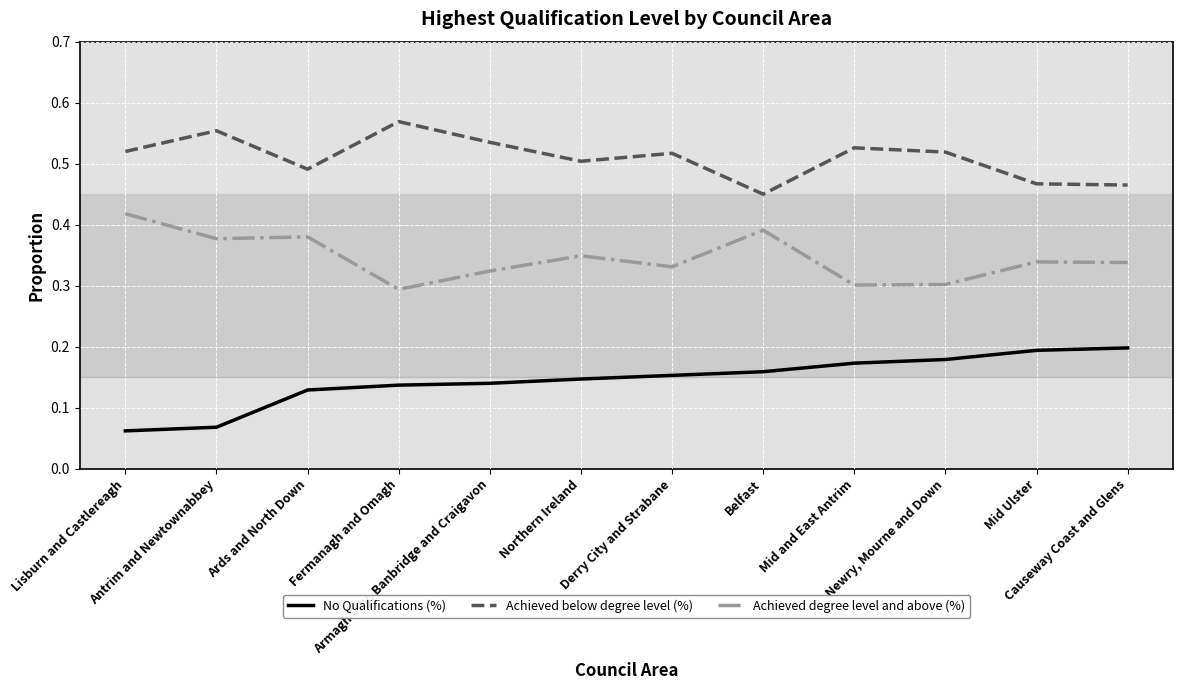

What is the sum of all No Qualifications (%) values?

1.7